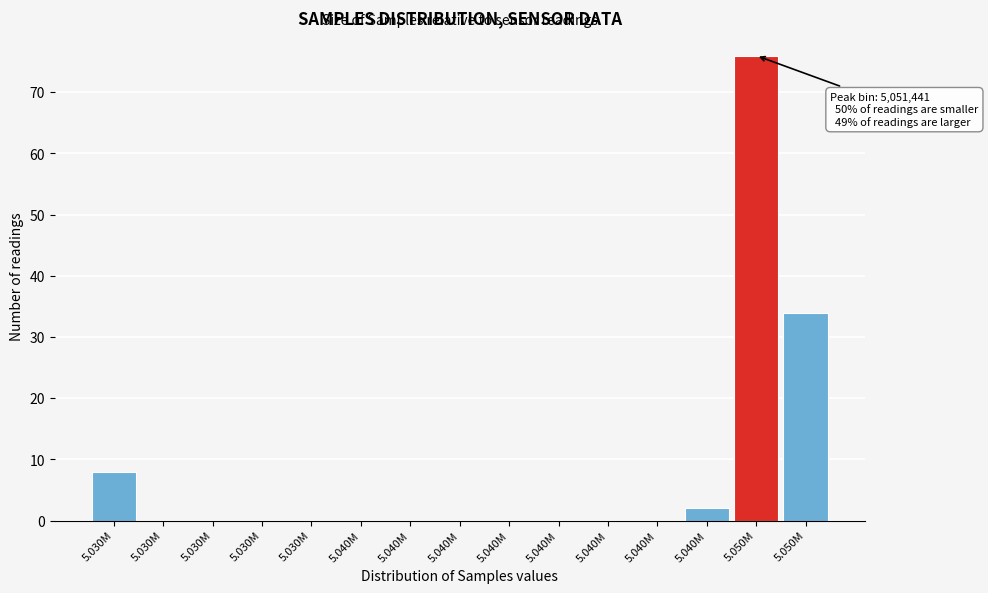

Are the bars horizontal?

No